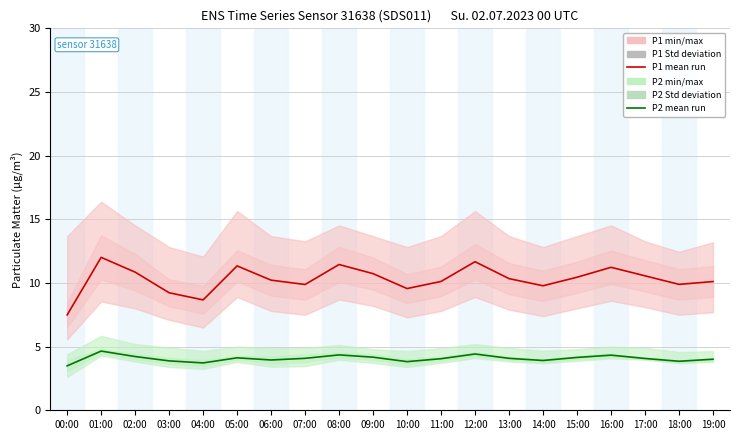

Reading left to right, what are all the values shown in this chart?

P1 mean: 7.5	12.0	10.8	9.2	8.7	11.3	10.2	9.9	11.4	10.7	9.6	10.1	11.7	10.3	9.8	10.4	11.2	10.6	9.9	10.1
P2 mean: 3.5	4.7	4.2	3.9	3.7	4.1	4.0	4.1	4.3	4.2	3.8	4.0	4.4	4.1	3.9	4.2	4.3	4.1	3.9	4.0